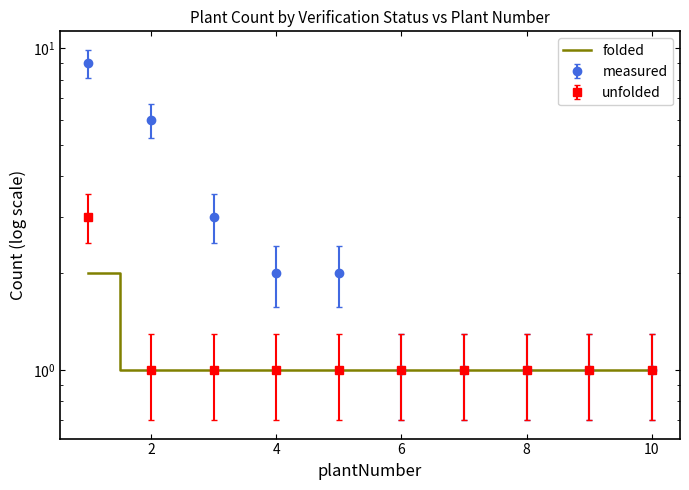

Where is the data nearest to the value 1?

2